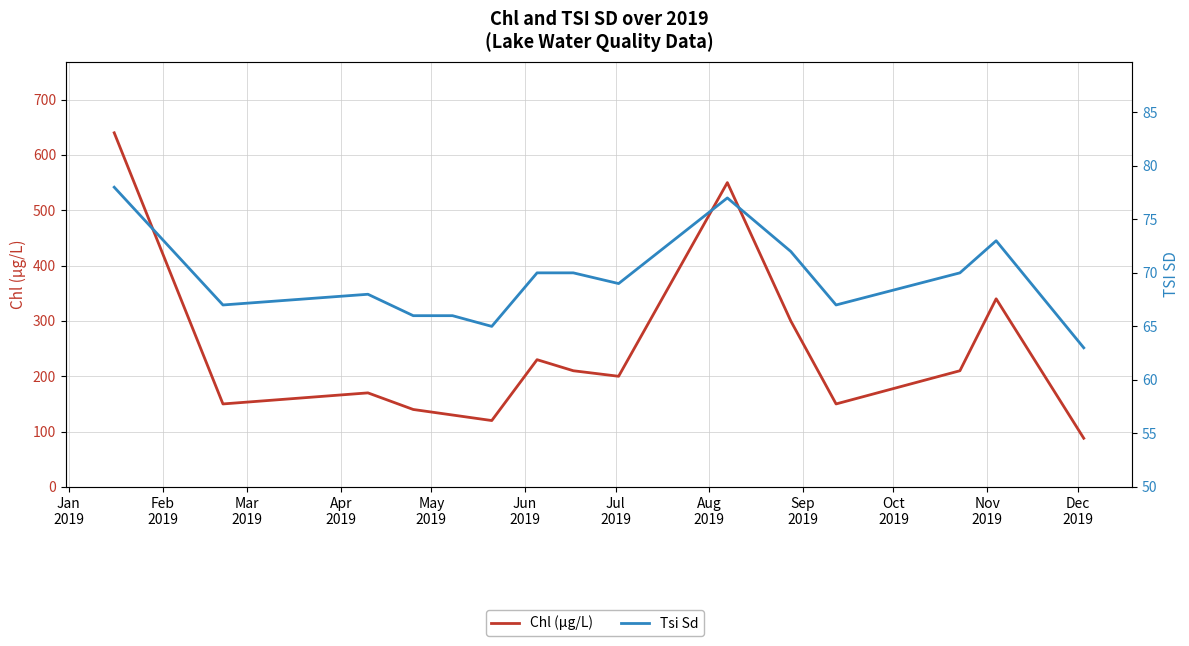

What is the sum of all Tsi Sd values?

1041